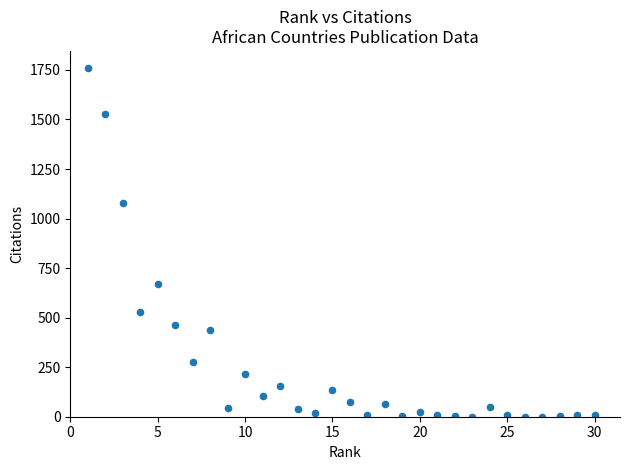

What is the range of Y values (max minus min)?

1758